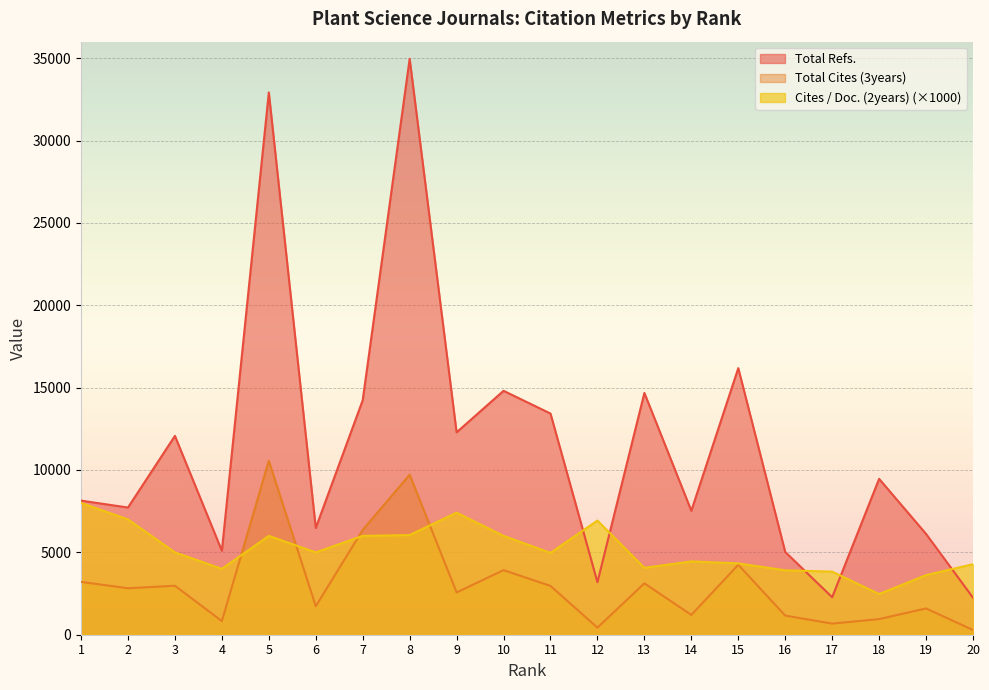

What is the maximum value shown in the chart?

34960.0